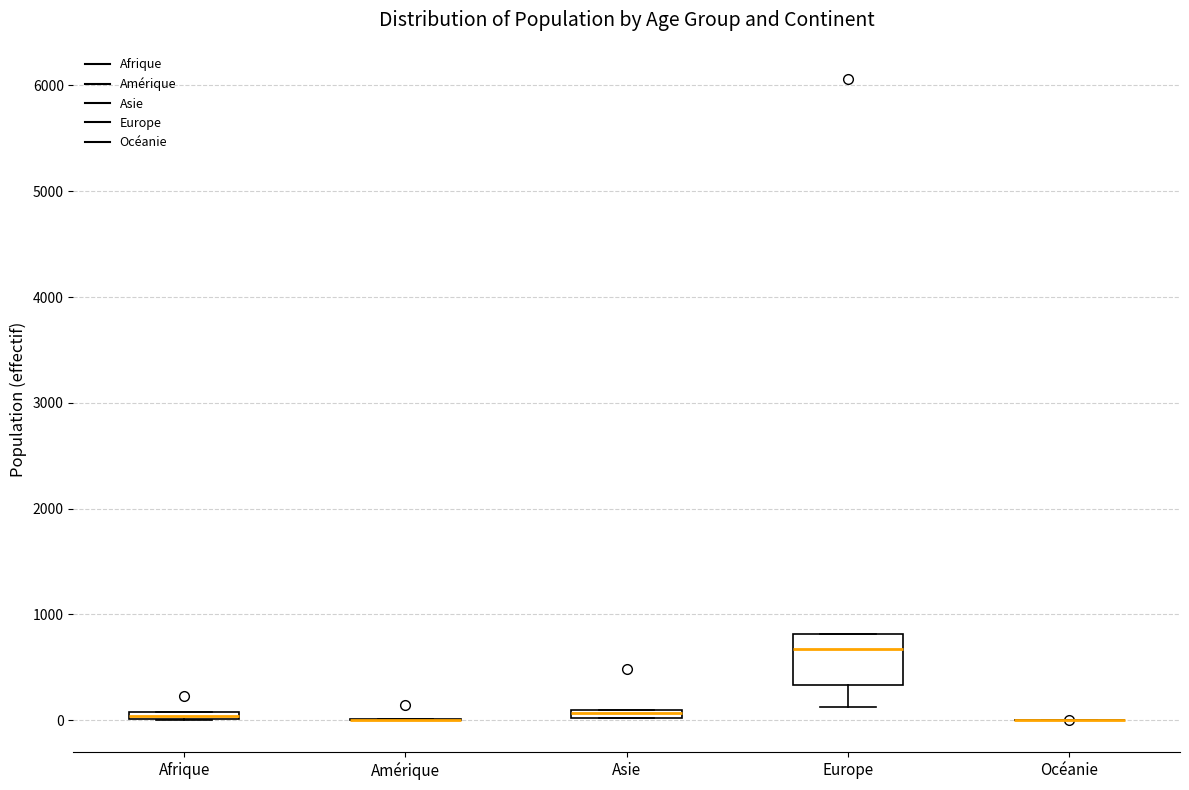

Which box is the tallest, from its lower edge to its upper edge?

Europe